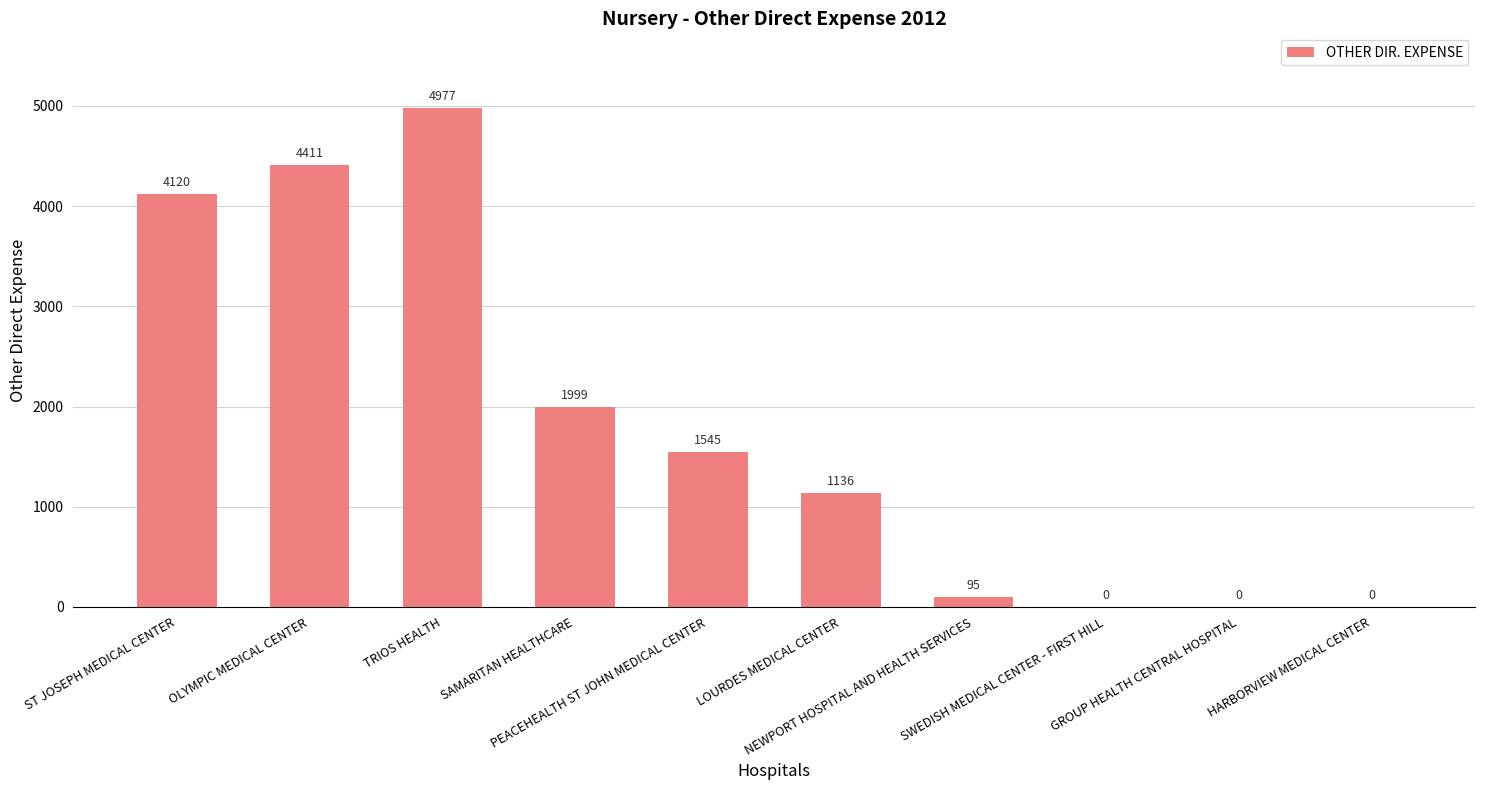

What is the maximum value shown in the chart?

4977